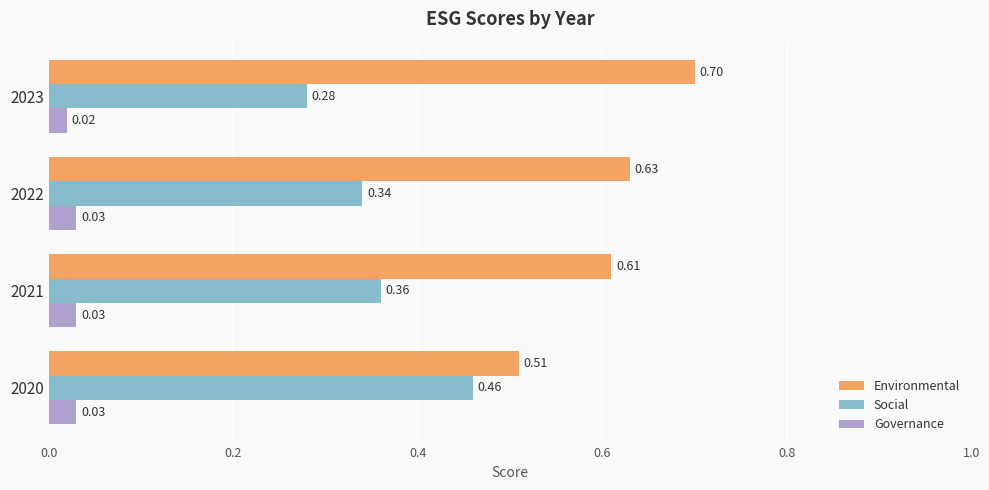

Which label corresponds to the largest value in the chart?

2023